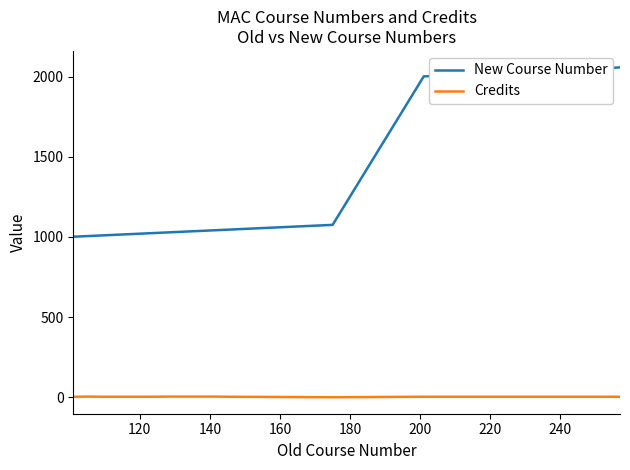

Which series has the largest range (max minus min)?

New Course Number